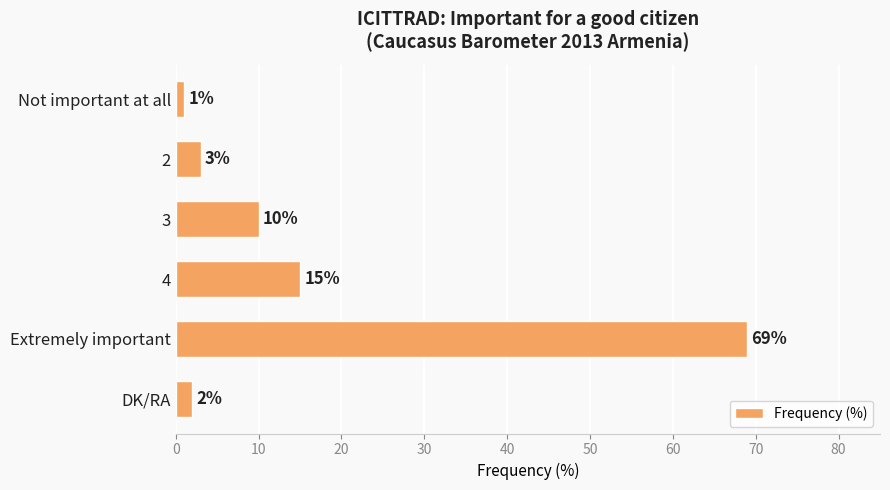

Reading top to bottom, what are all the values shown in this chart?

Not important at all=1	2=3	3=10	4=15	Extremely important=69	DK/RA=2